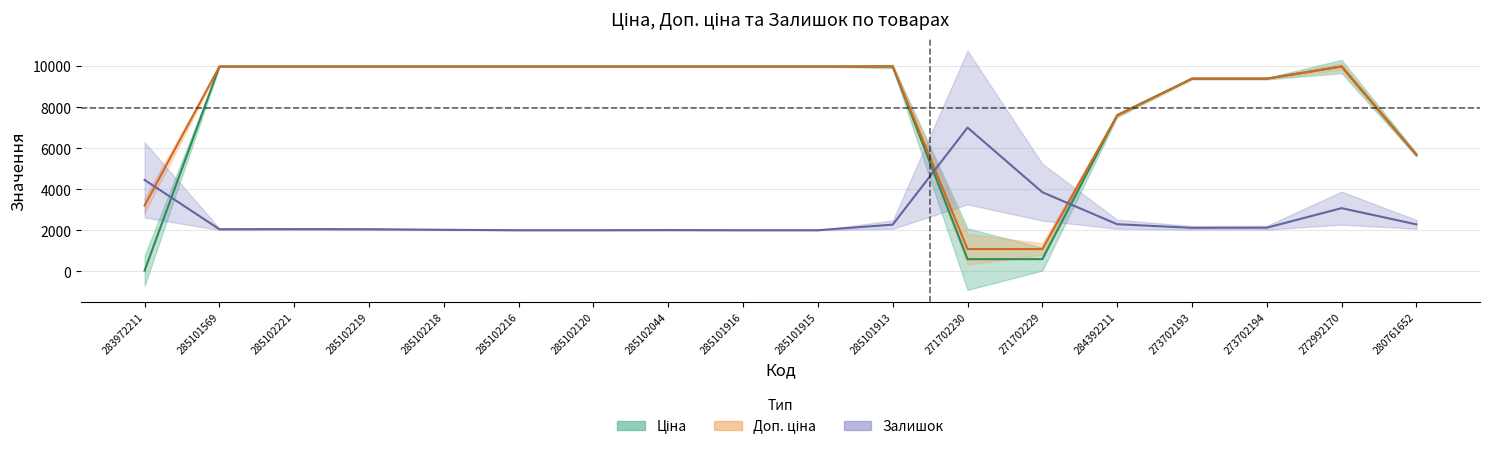

At which label is Ціна closest to 5003?

280761652